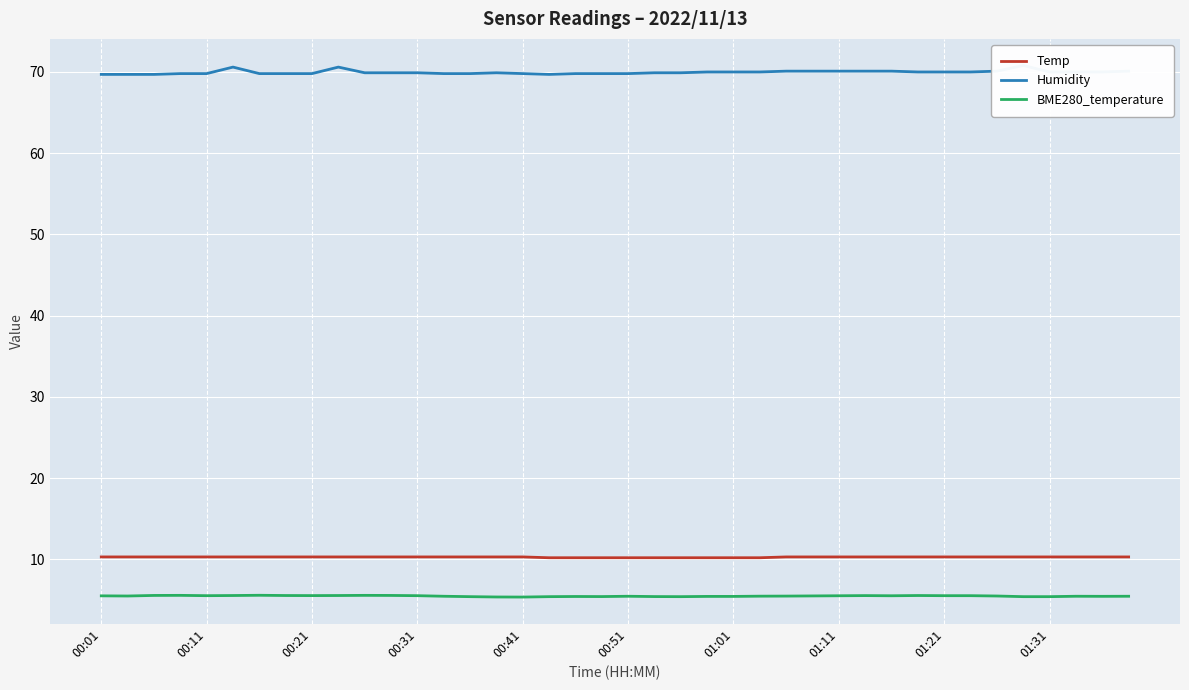

Which series has the largest total across all categories?

Humidity